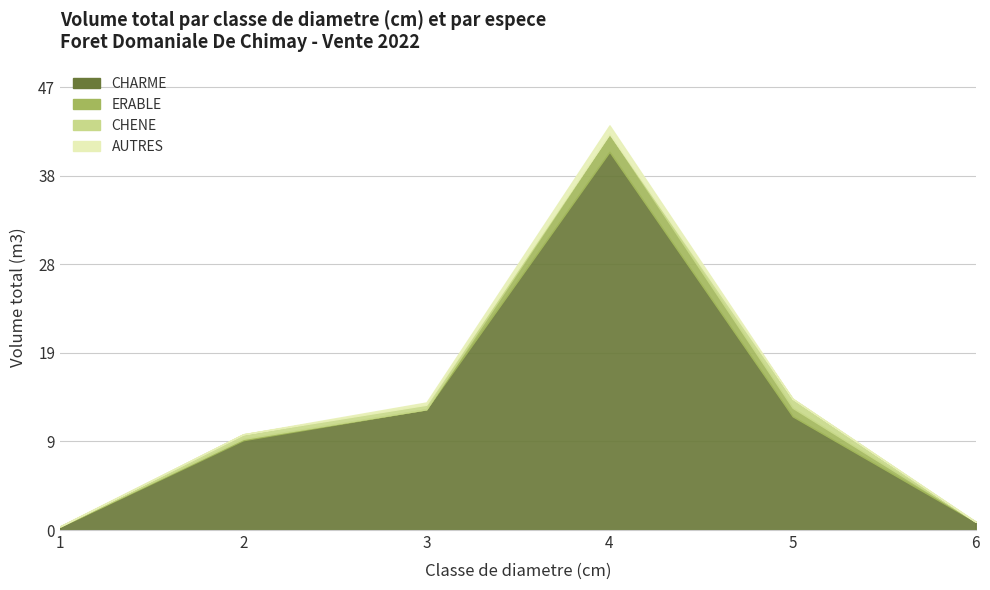

Reading left to right, what are all the values shown in this chart?

CHARME: 0.3	9.5	12.8	40.1	12.1	0.9
ERABLE: 0.1	0.1	0.0	1.9	0.9	0.0
CHENE: 0.0	0.5	0.5	0.0	1.0	0.0
AUTRES: 0.0	0.0	0.2	0.9	0.0	0.0